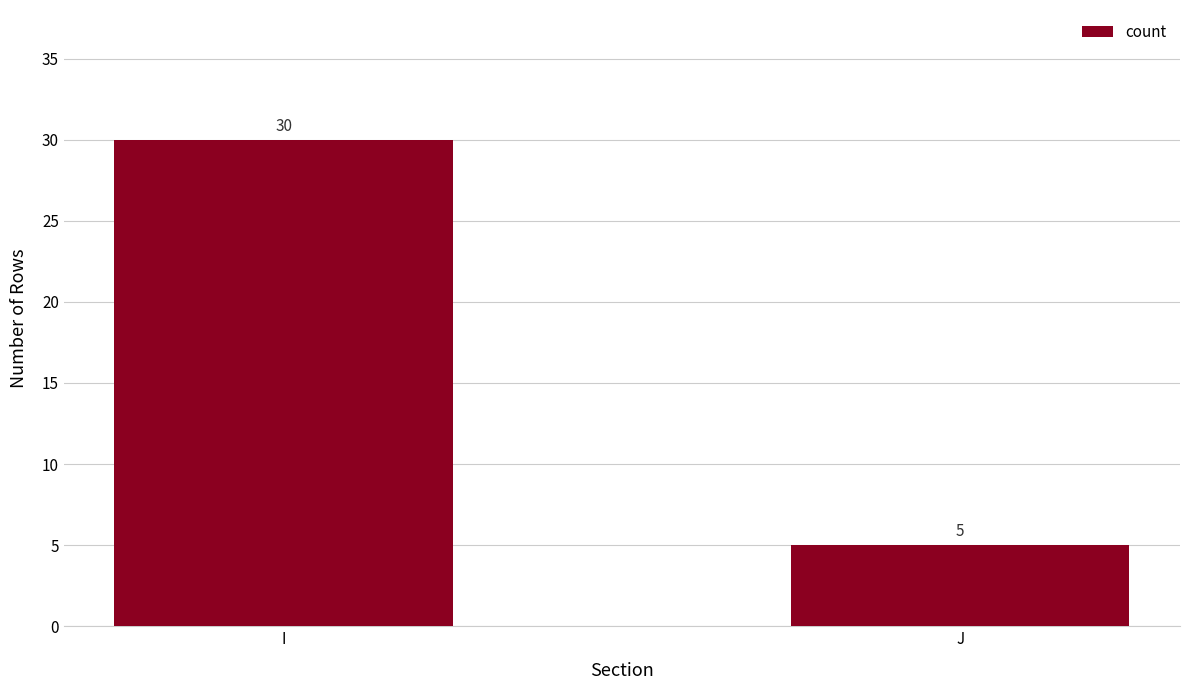

What is the average value?

18